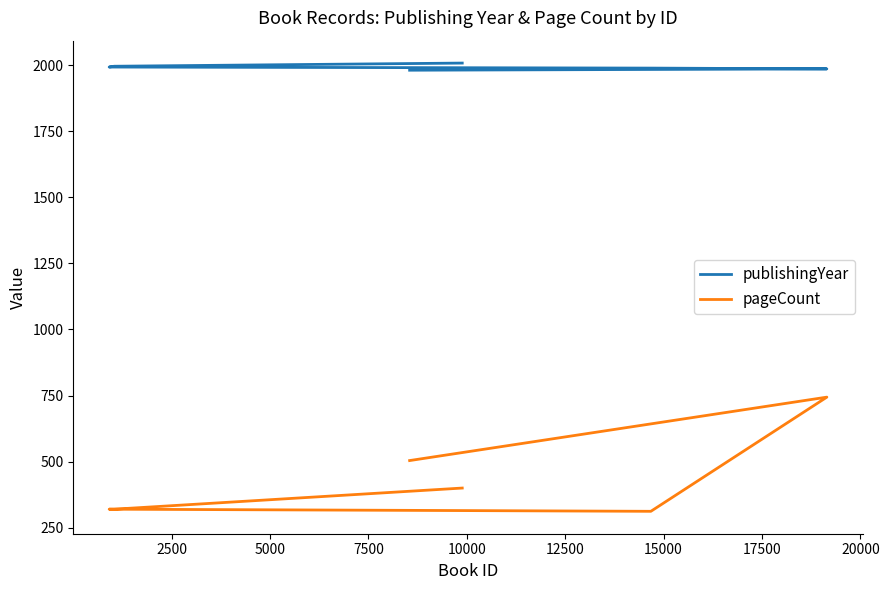

How many data points in publishingYear are above 1993?

2